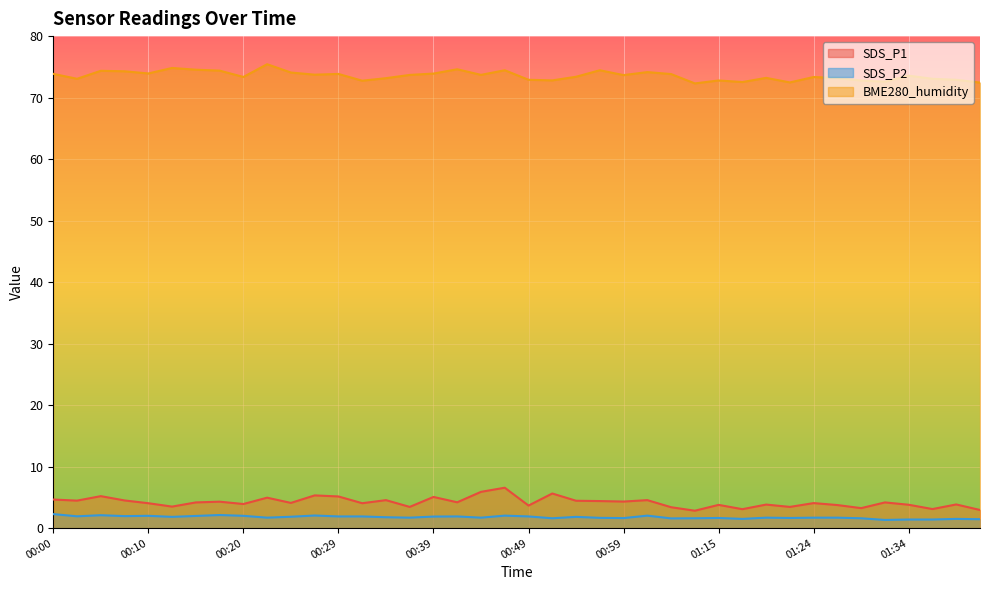

Between 00:05 and 00:47, which series saw the biggest shift?

SDS_P1